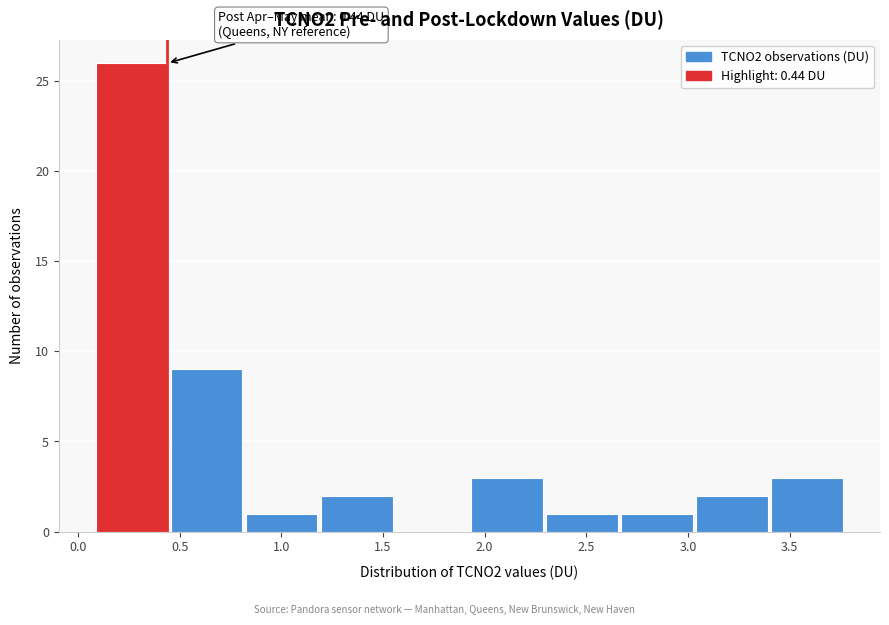

Over which range of the x-axis is the bar tallest?

0.10 to 0.45